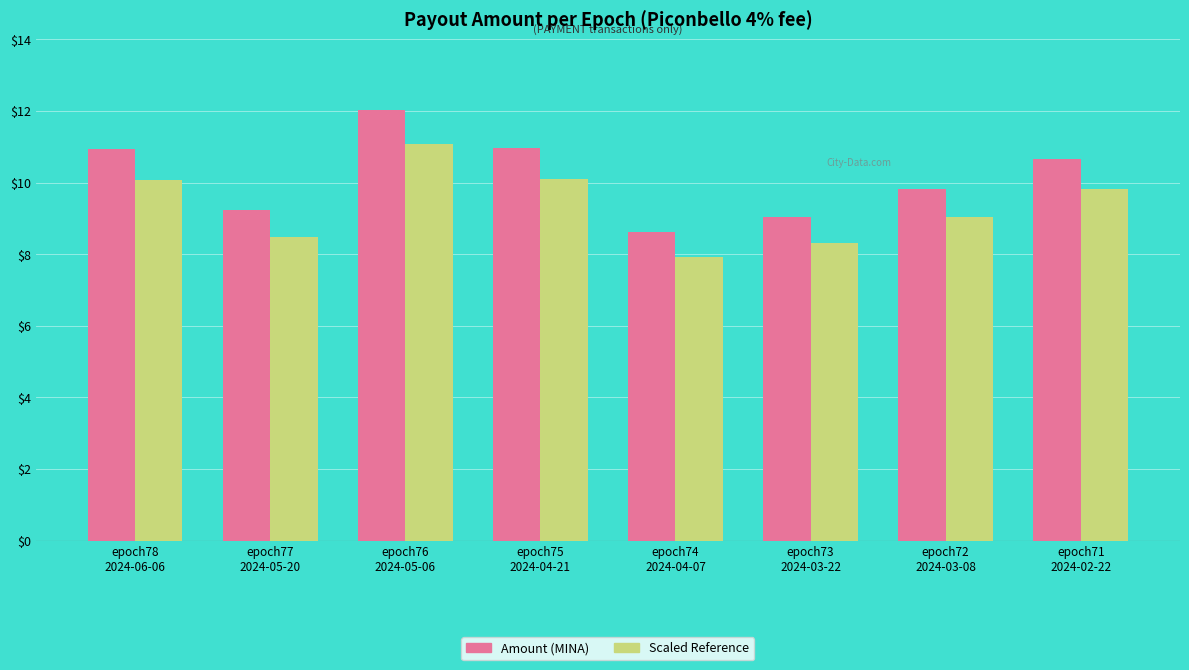

Which series has the largest range (max minus min)?

Amount (MINA)